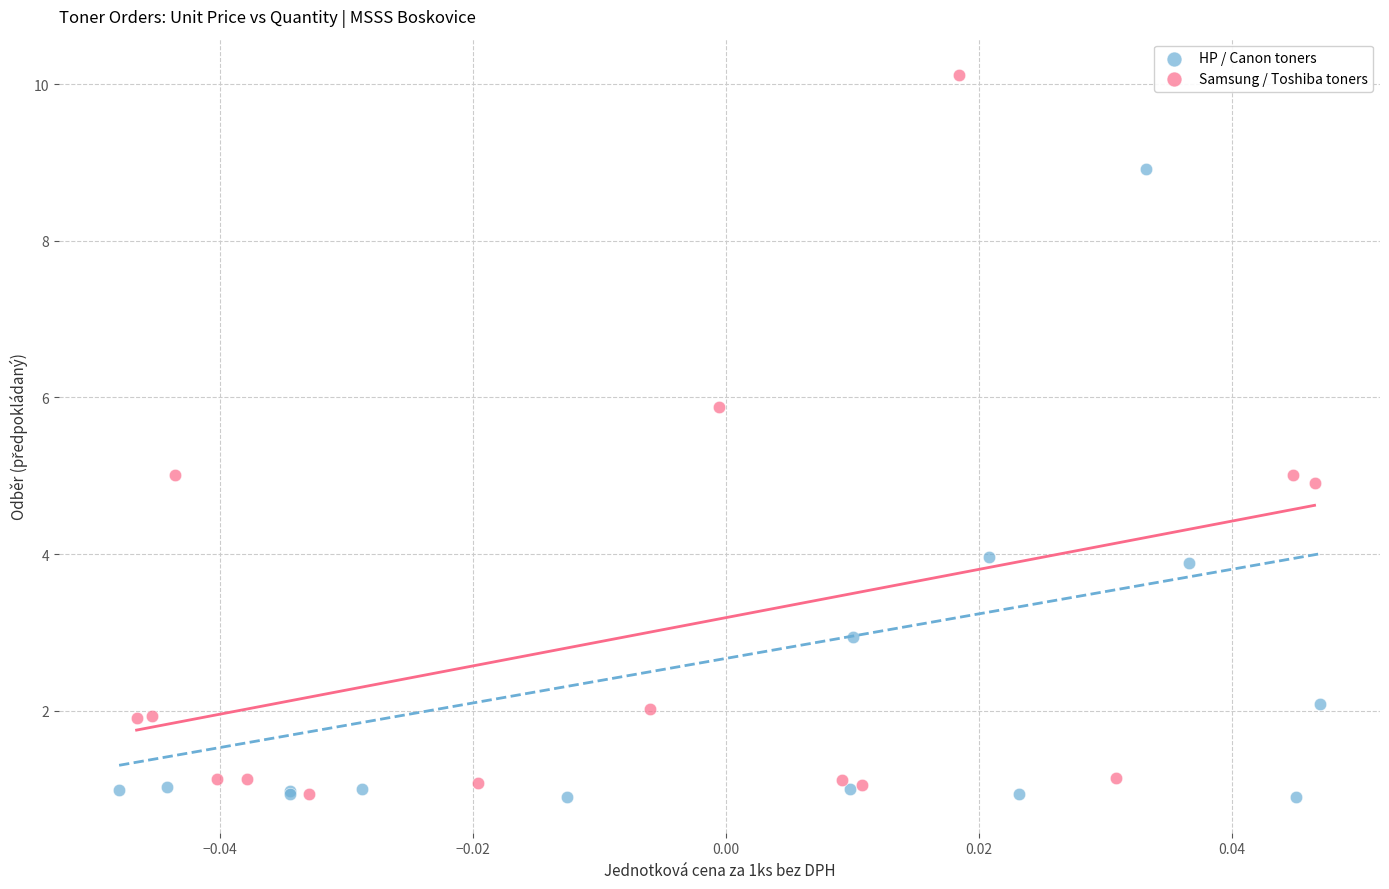

Which series reaches the maximum Y coordinate?

Samsung / Toshiba toners